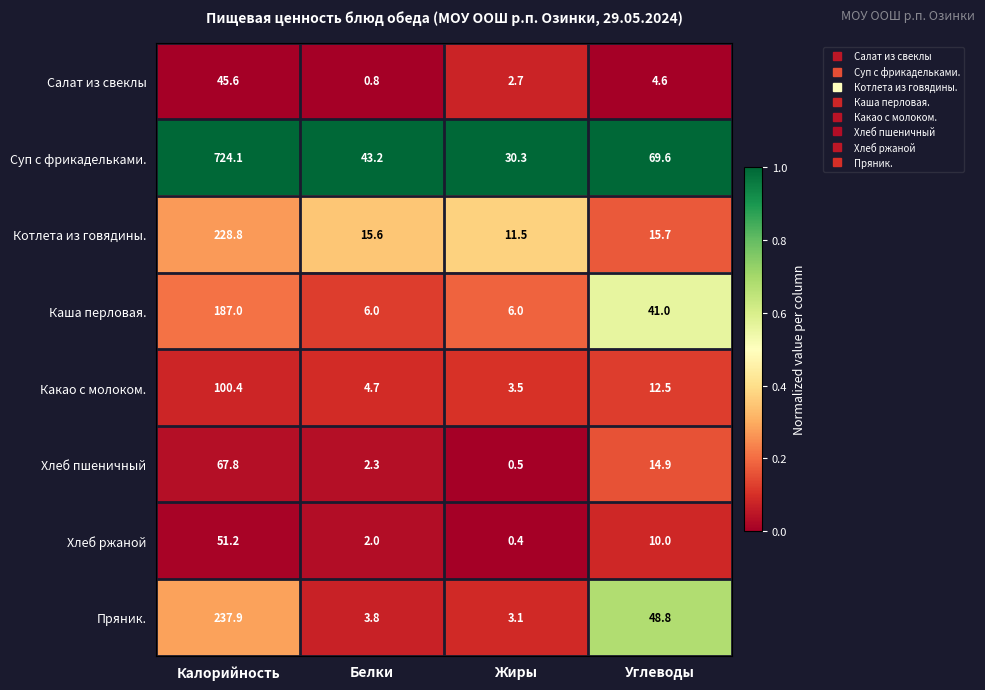

What is the average value of the Хлеб ржаной series?

15.9